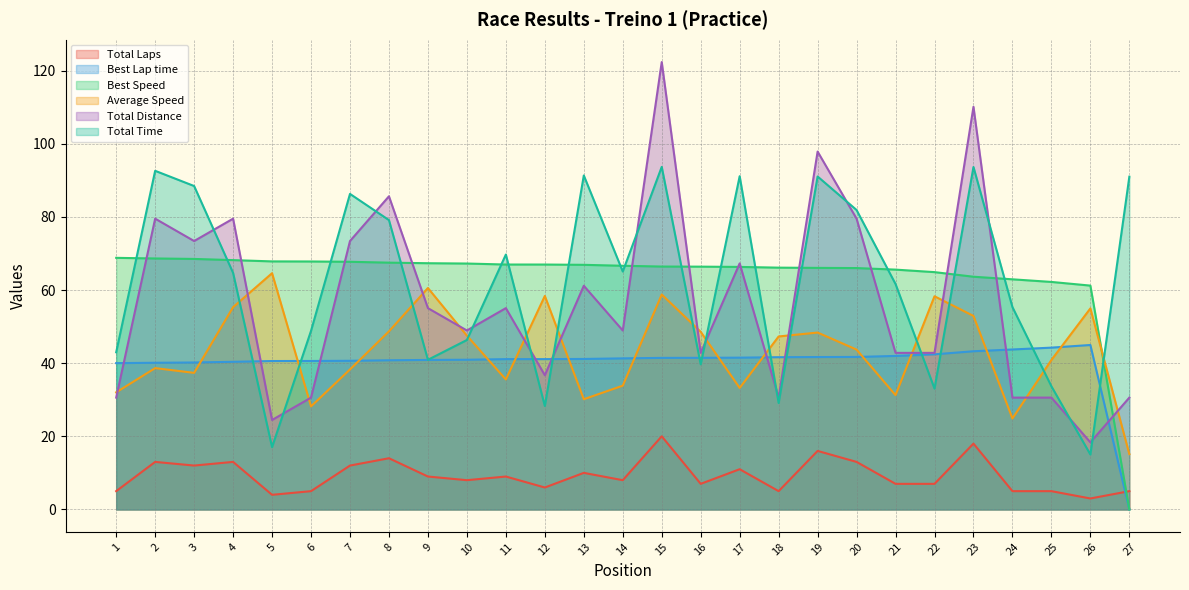

Which series has the largest total across all categories?

Best Speed